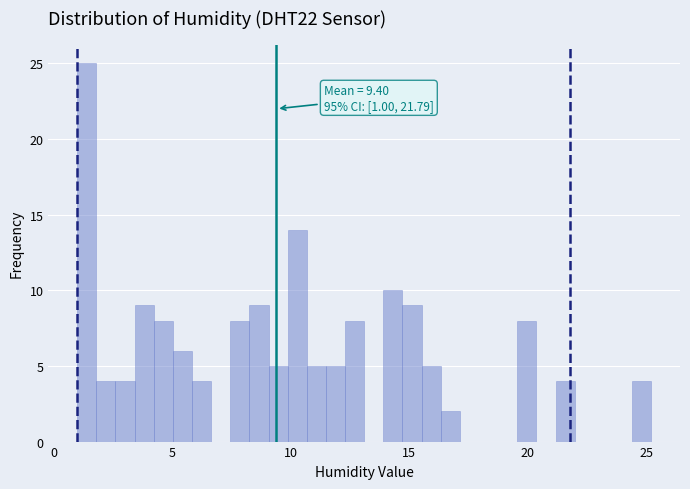

Read against the x-axis, roughly where is the centre of the tallest bar?

1.5